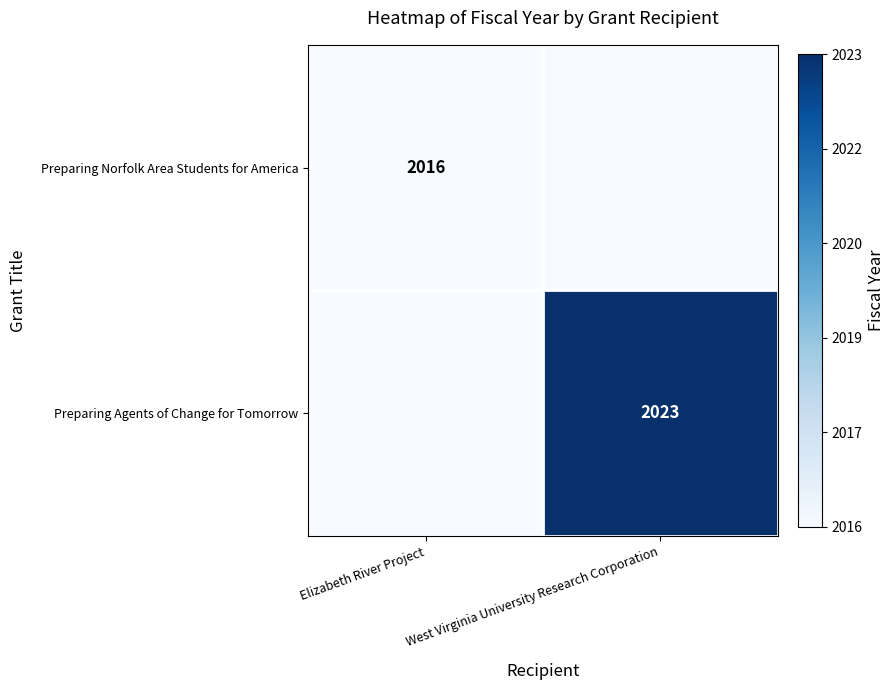

The Preparing Norfolk Area Students for America series shows 2016 at Elizabeth River Project. True or false?

True